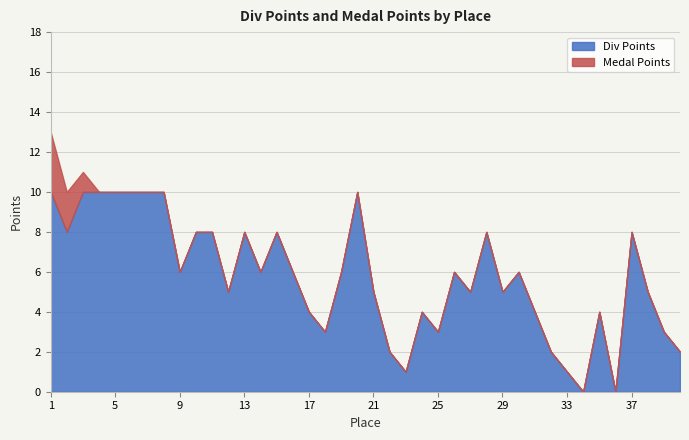

True or false: Div Points has a value of 7 at 29.

False